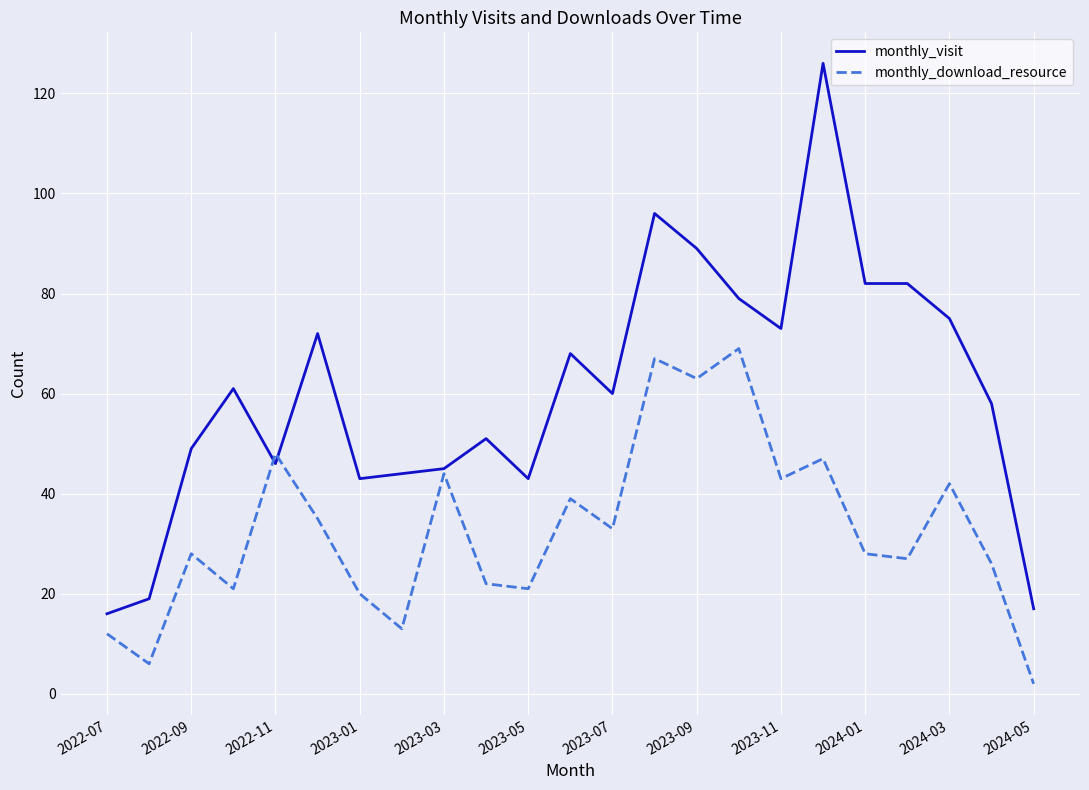

Which series has the largest range (max minus min)?

monthly_visit